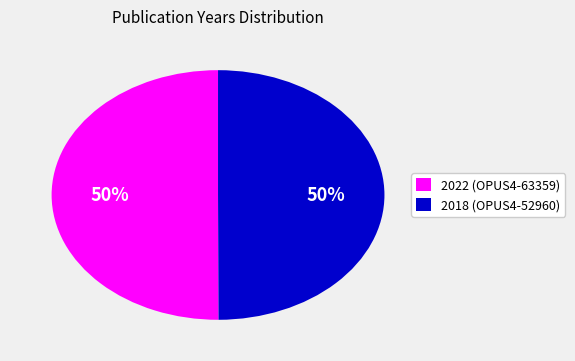

Approximately how many times larger is the value at 2018 (OPUS4-52960) compared to 2022 (OPUS4-63359)?

1.0